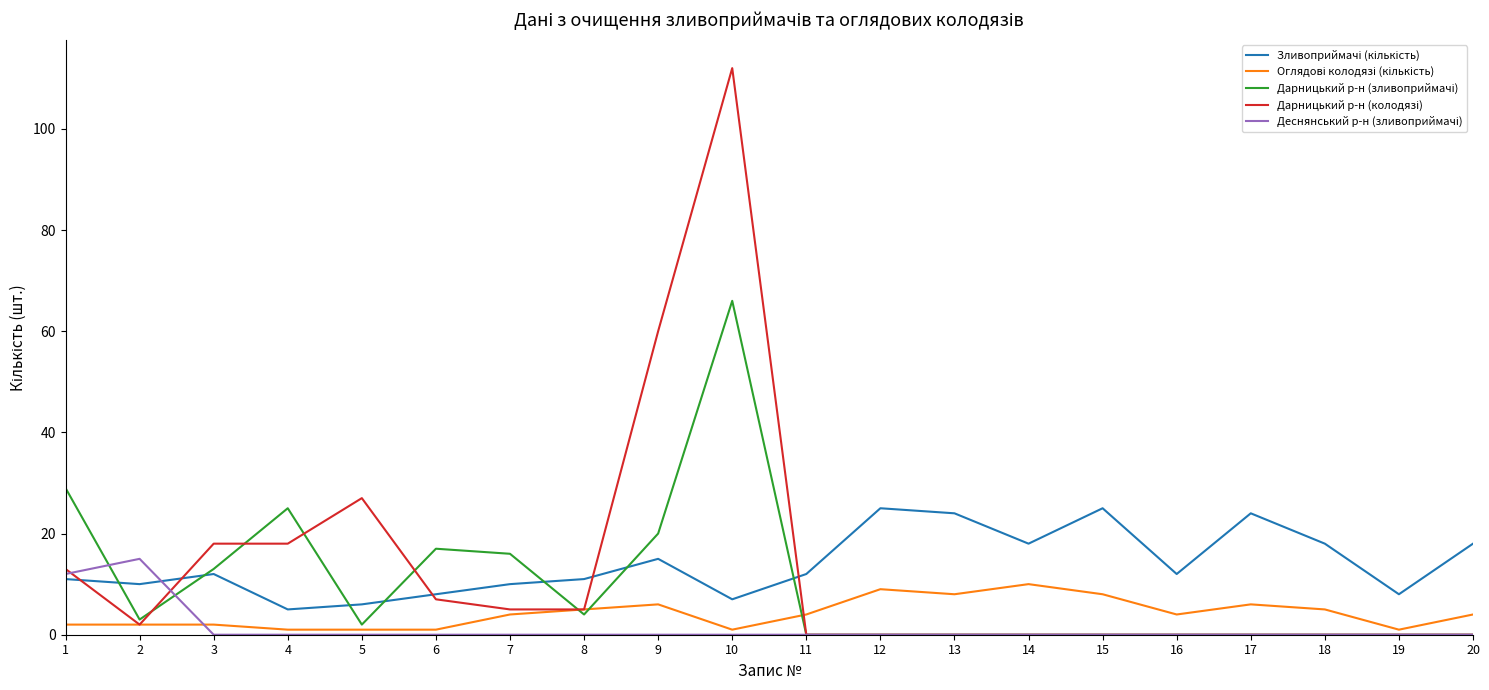

At which category is the sum across all series the highest?

10